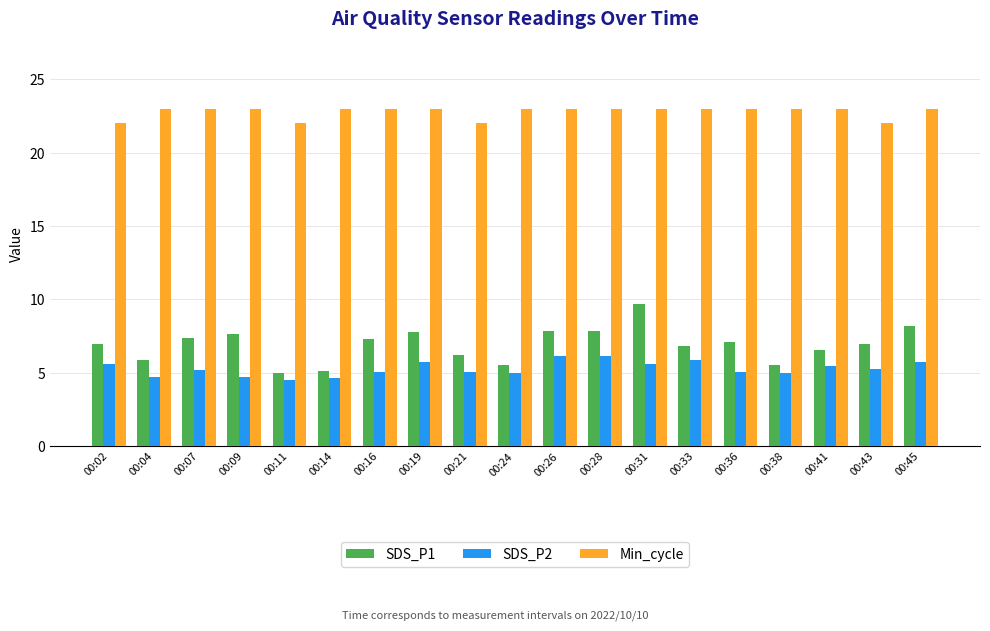

What is the difference between the second highest and second lowest values in the SDS_P1 series?

3.1